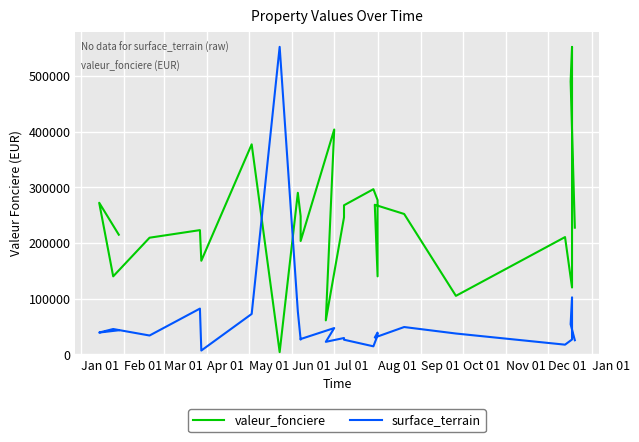

Which series has the largest total across all categories?

valeur_fonciere